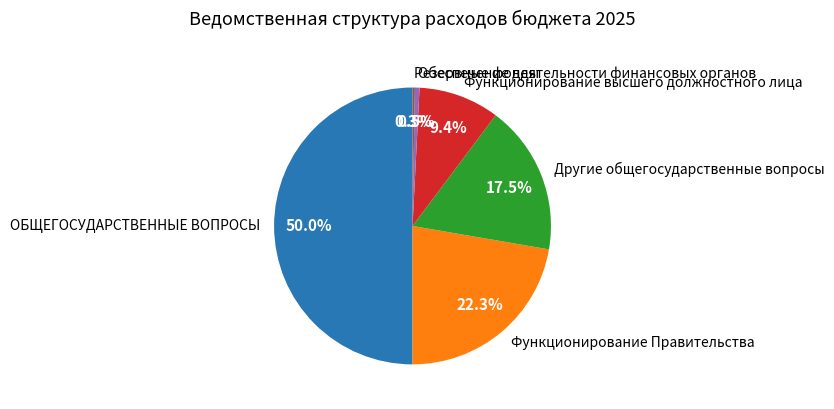

Approximately how many times larger is the value at ОБЩЕГОСУДАРСТВЕННЫЕ ВОПРОСЫ compared to Обеспечение деятельности финансовых органов?

93.1